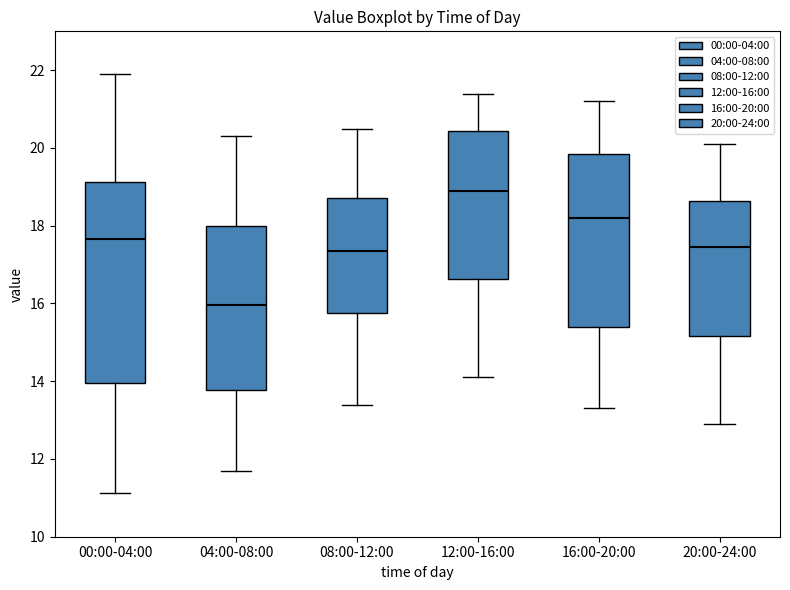

Where does the upper whisker of the box for 04:00-08:00 end on the y-axis? The values are not printed on the chart, so give them approximately, as read against the axis.

20.4